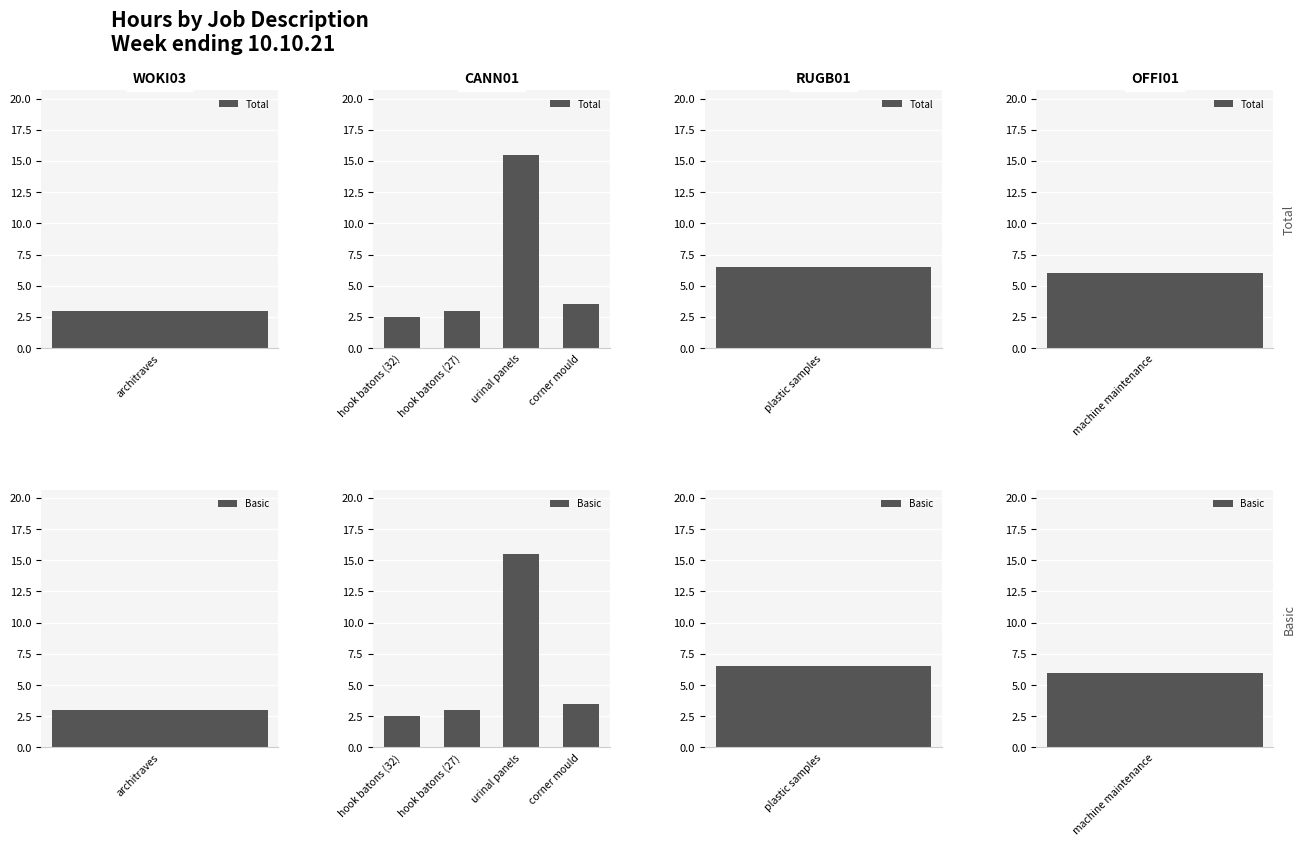

What position from the left is urinal panels?

3